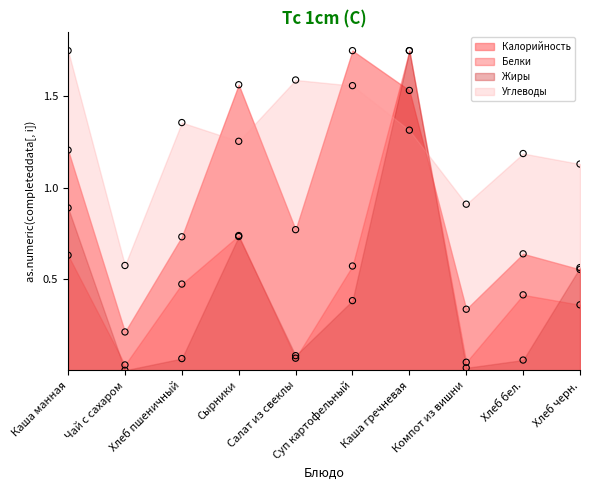

At which category is the sum across all series the highest?

Каша гречневая